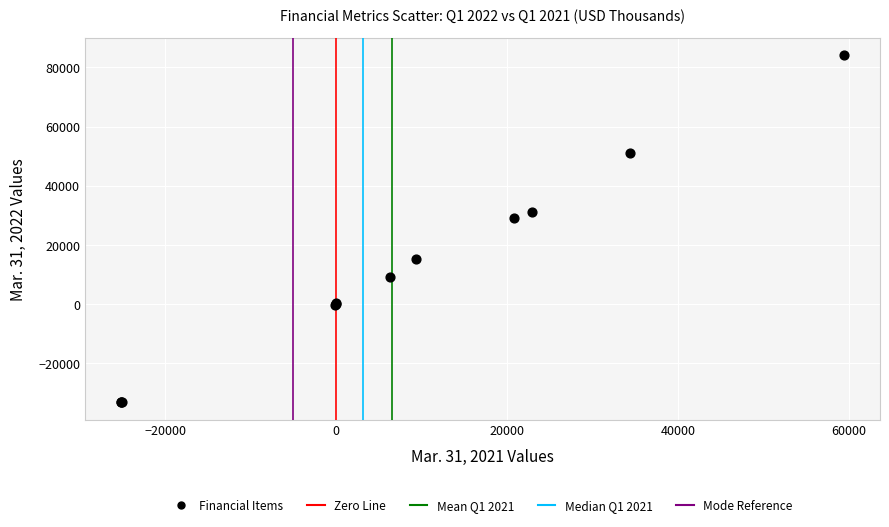

What Y value in the scatter plot is closest to 25500?

28960